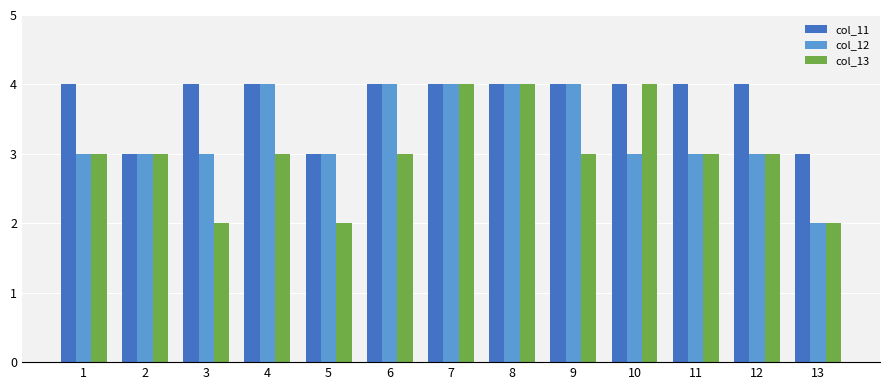

What is the smallest value displayed?

2